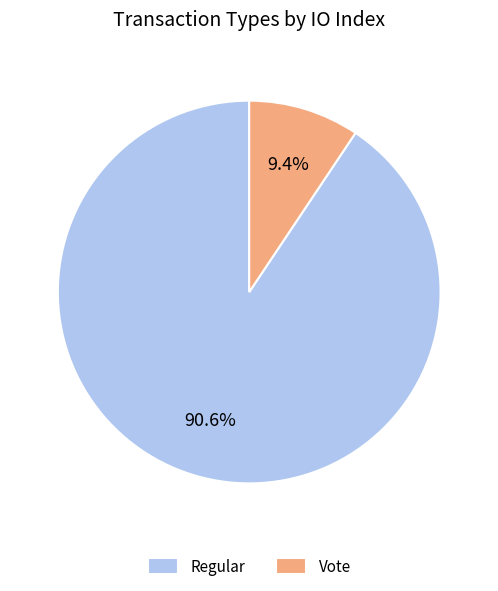

To the nearest percent, what is the difference between the Vote and Regular slice percentages?

81%